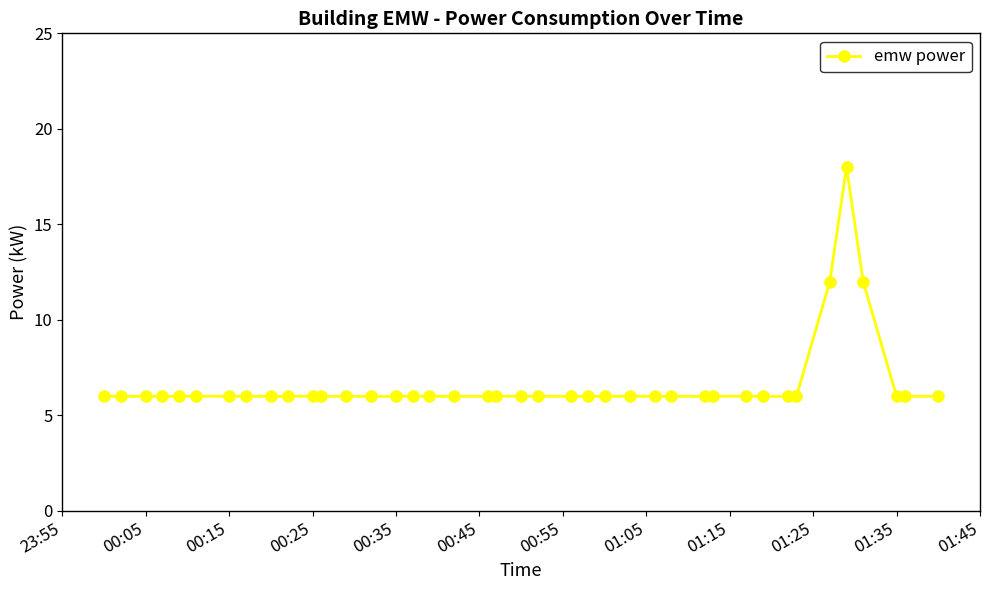

Count the number of data series in this chart.

1